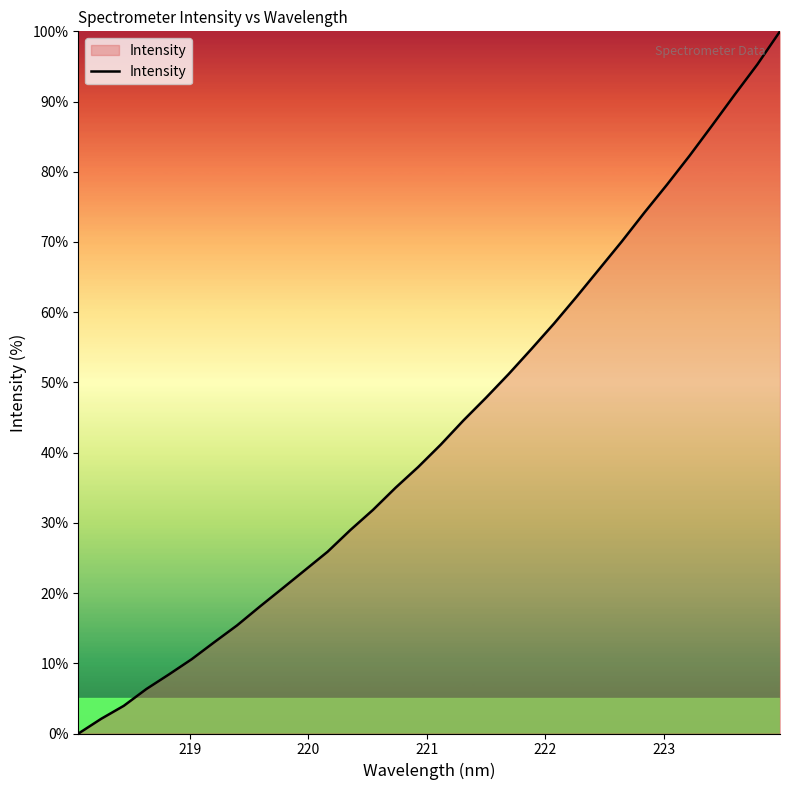

What is the difference between the maximum and minimum values?

100.0